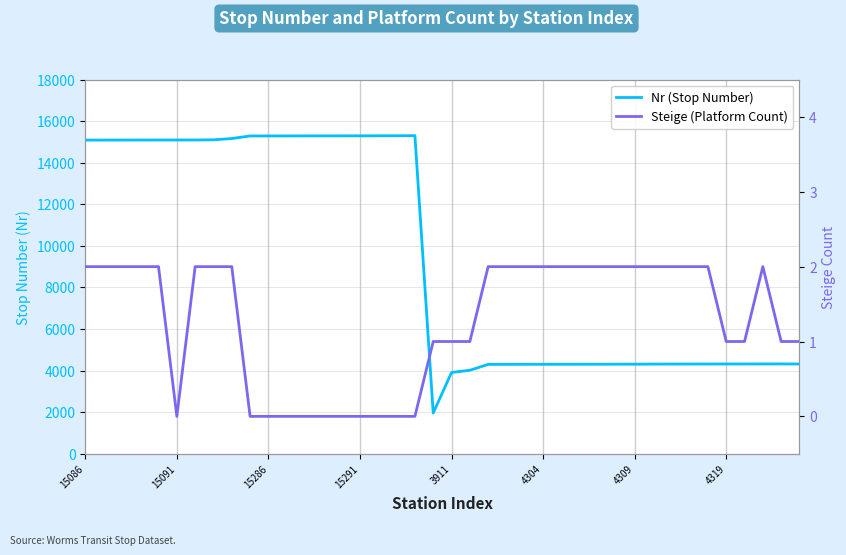

What is the difference between the maximum and minimum values in the Steige (Platform Count) series?

2